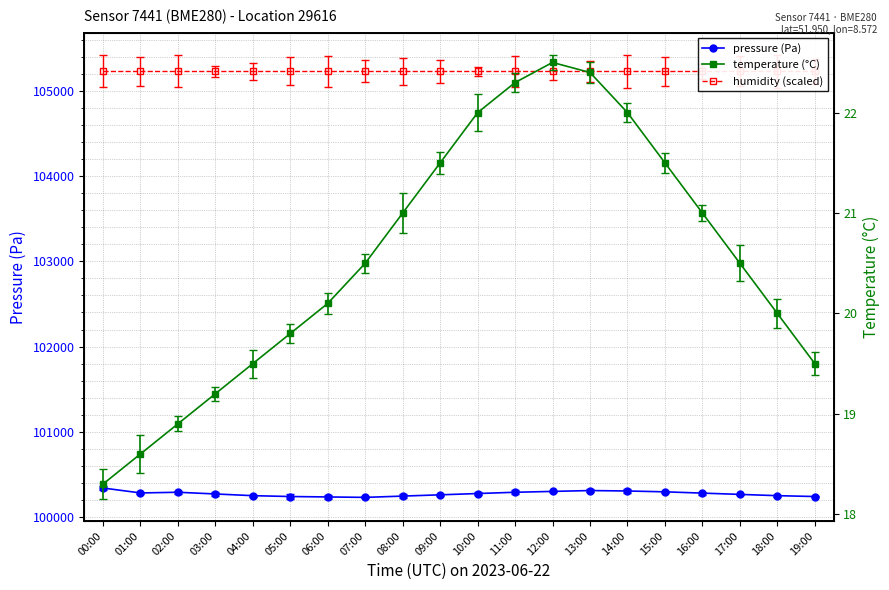

True or false: temperature and pressure cross at least once.

False